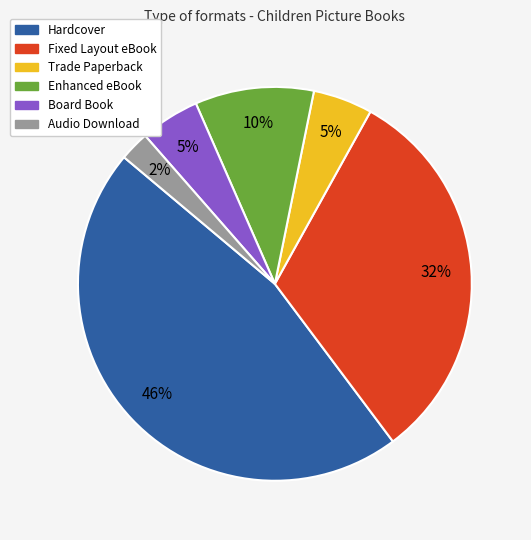

To the nearest percent, what is the average slice percentage?

17%